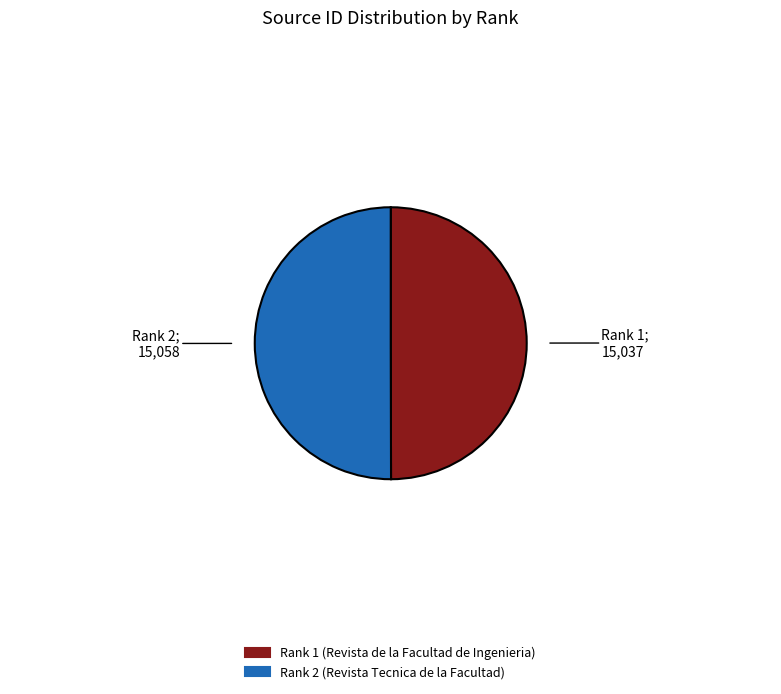

True or false: Rank 1 (Revista de la Facultad de Ingenieria) accounts for 50% of the total.

True